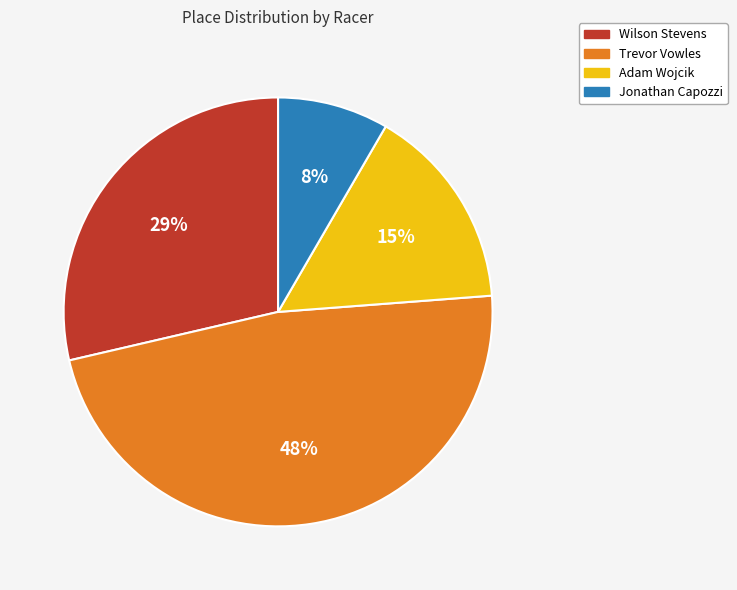

Which slice is the smallest?

Jonathan Capozzi